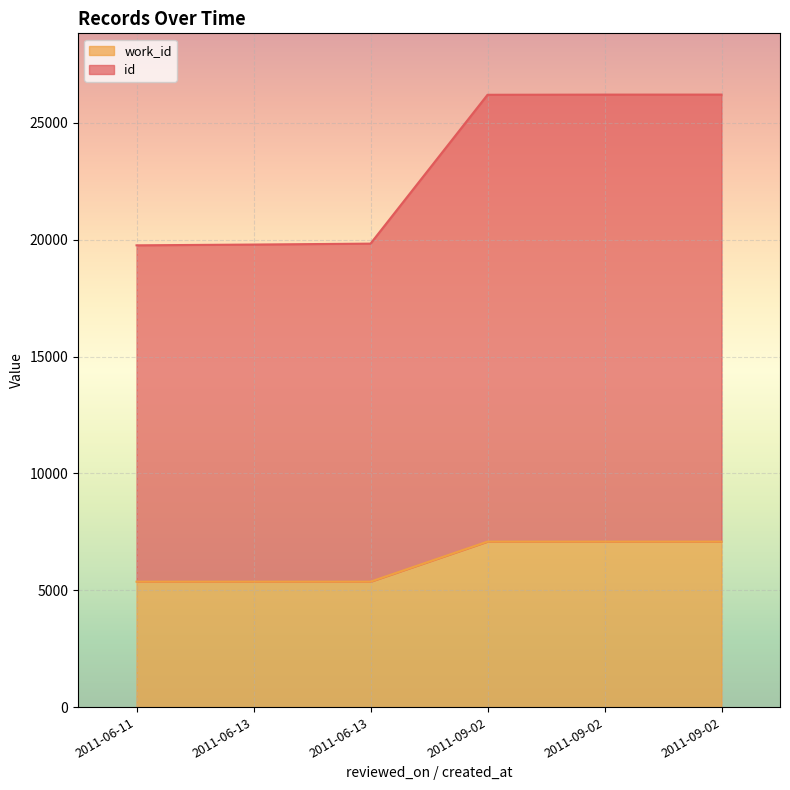

What is the difference between the maximum and minimum values in the work_id series?

1714